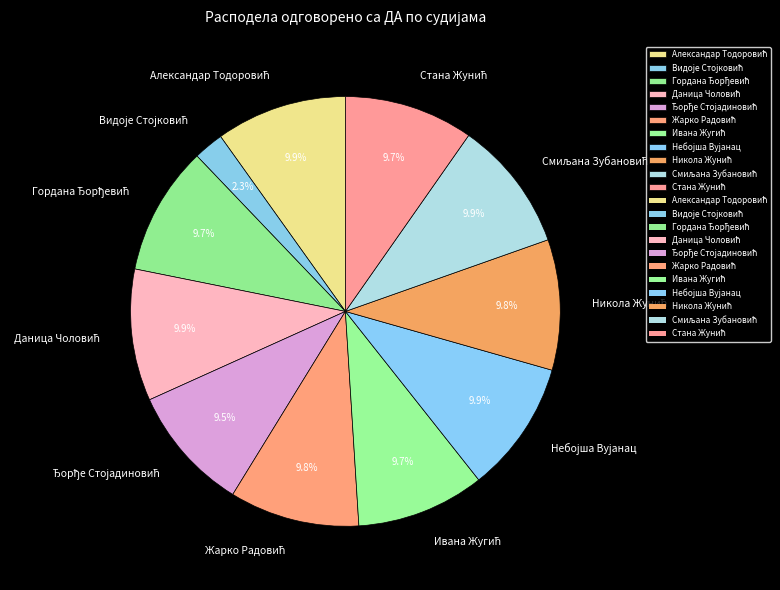

Is there any slice that represents more than half of the pie?

No